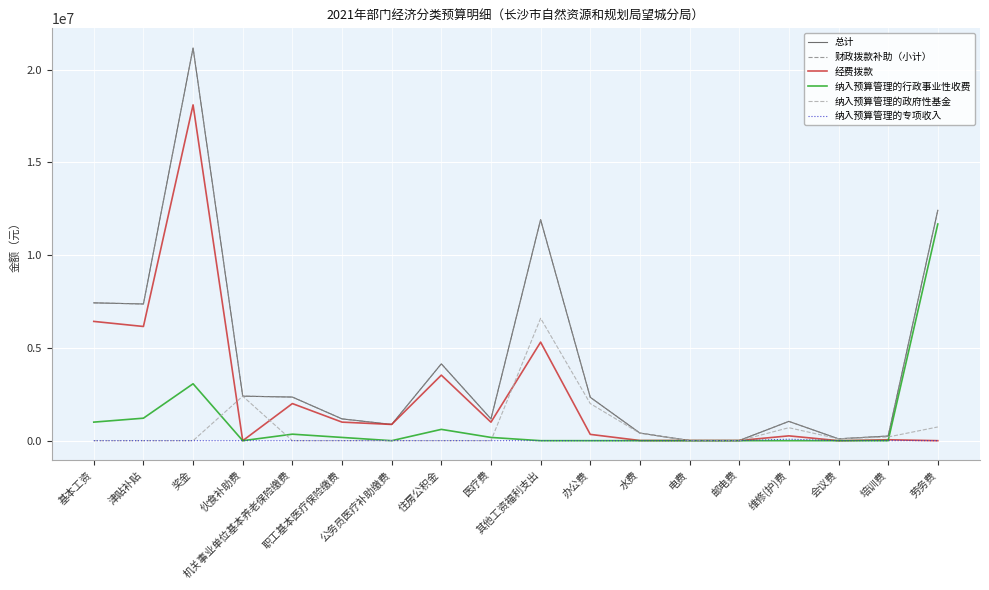

Is the value of 总计 at 医疗费 greater than the value of 经费拨款 at 维修(护)费?

Yes